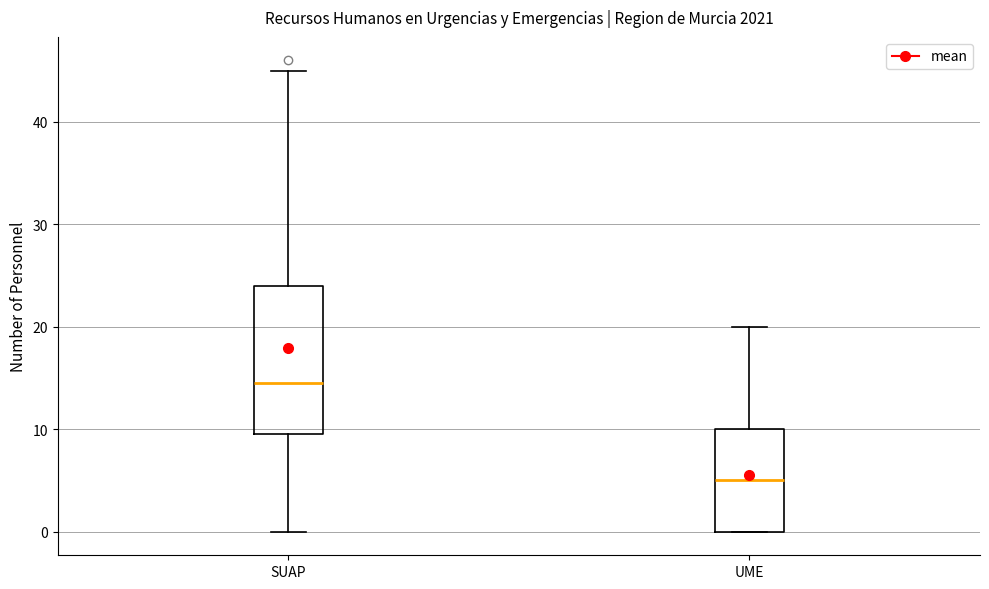

Where is the lower edge of the box for SUAP on the y-axis? The values are not printed on the chart, so give them approximately, as read against the axis.

10